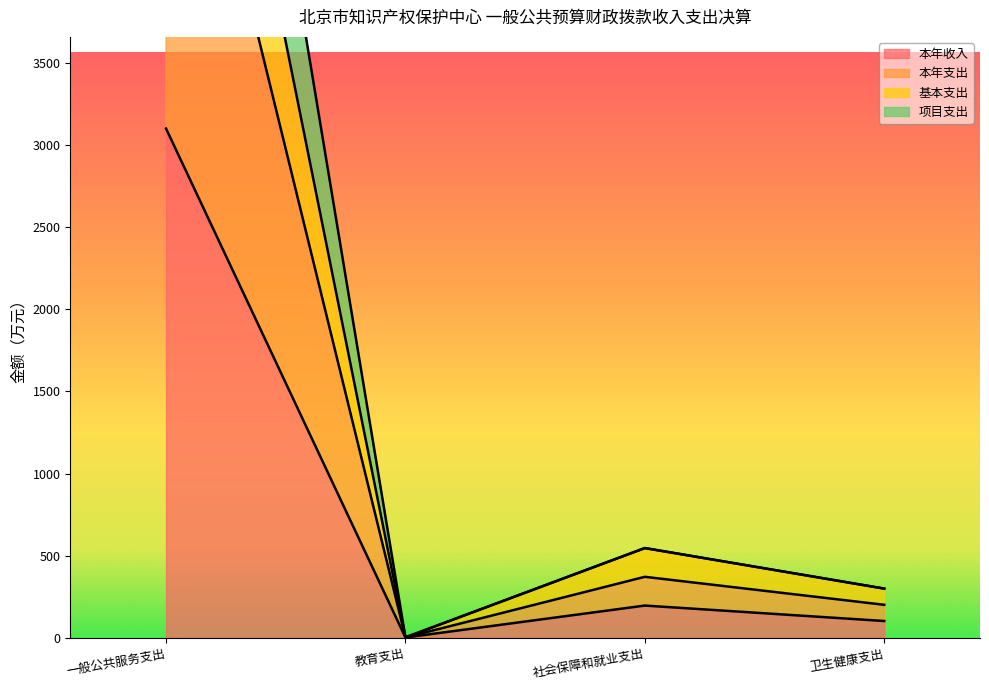

True or false: 项目支出 and 本年支出 cross at least once.

False